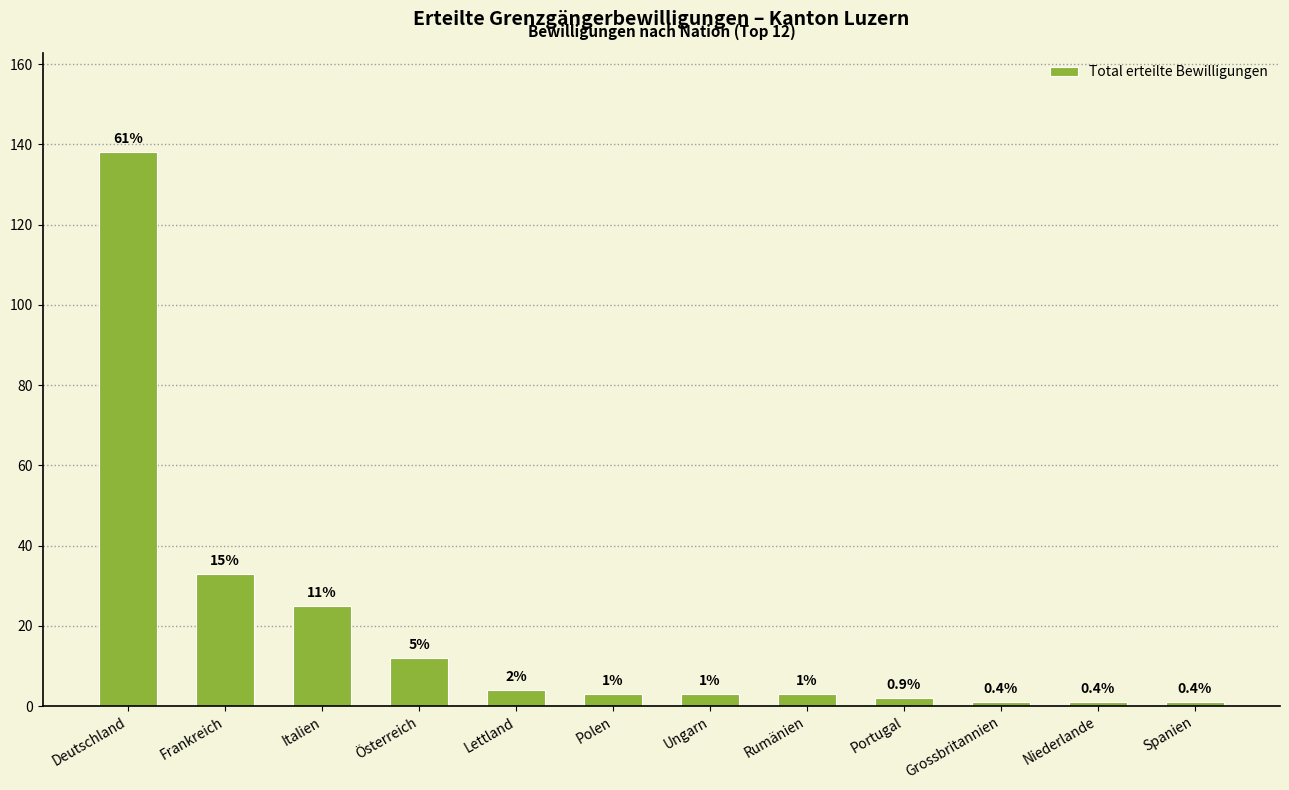

Reading left to right, list all the values displayed in this chart.

138	33	25	12	4	3	3	3	2	1	1	1